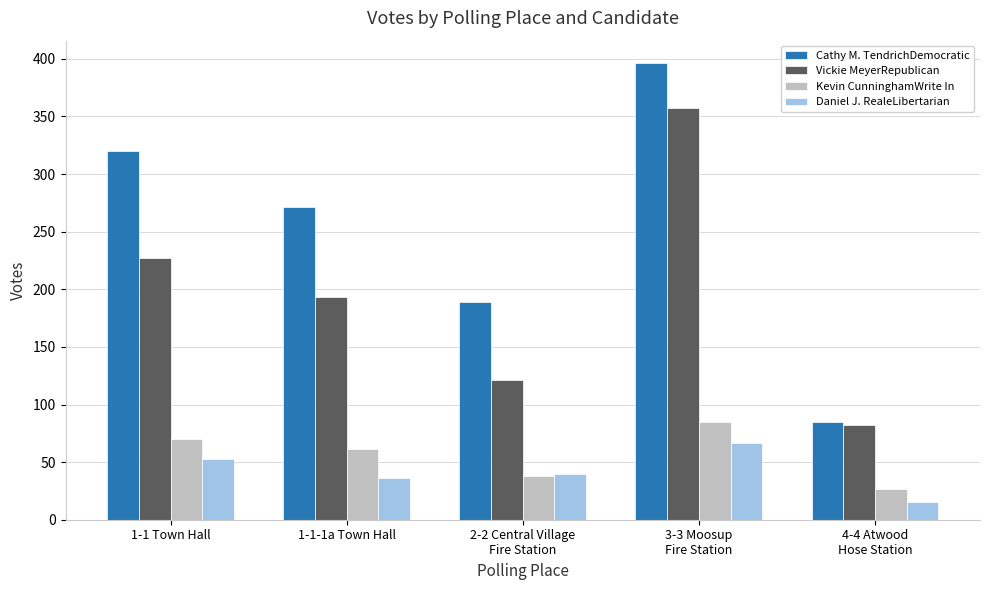

How many series are shown in this chart?

4